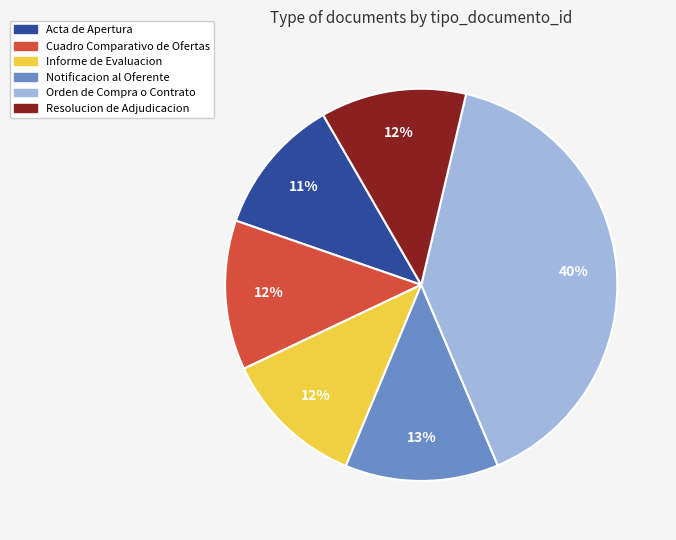

Is the sum of Orden de Compra o Contrato and Informe de Evaluacion greater than half?

Yes